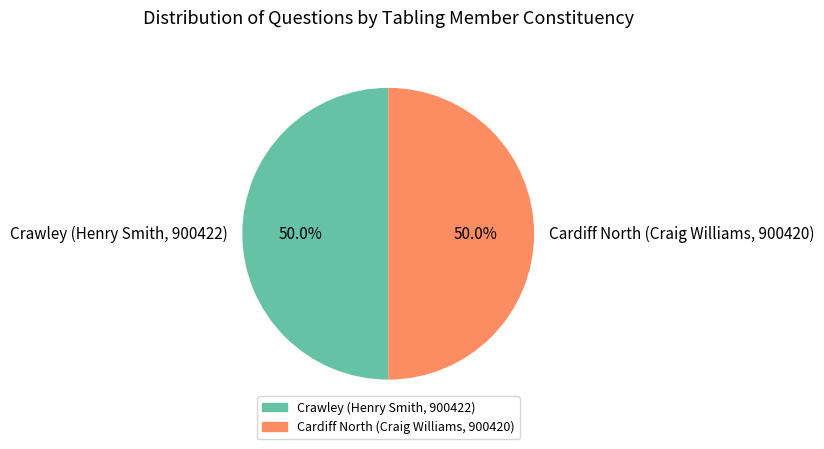

What is the total percentage of Cardiff North (Craig Williams, 900420) and Crawley (Henry Smith, 900422)?

100.0%